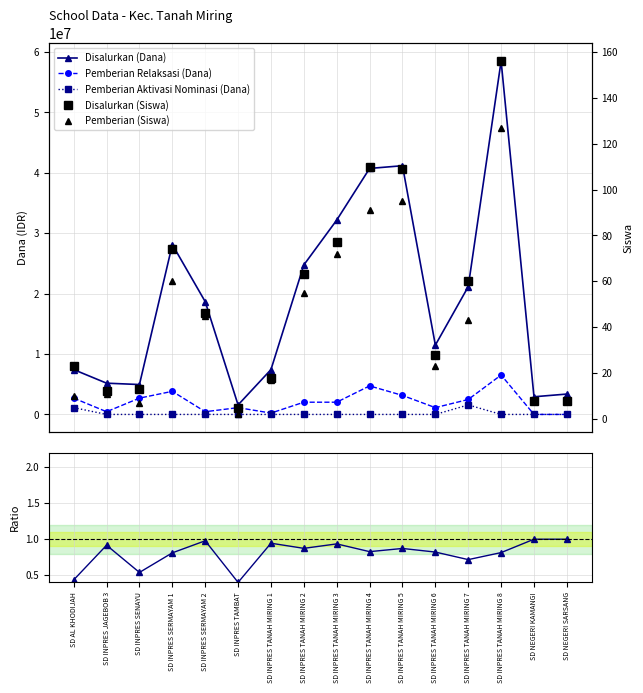

At which category is the sum across all series the highest?

SD INPRES TANAH MIRING 8